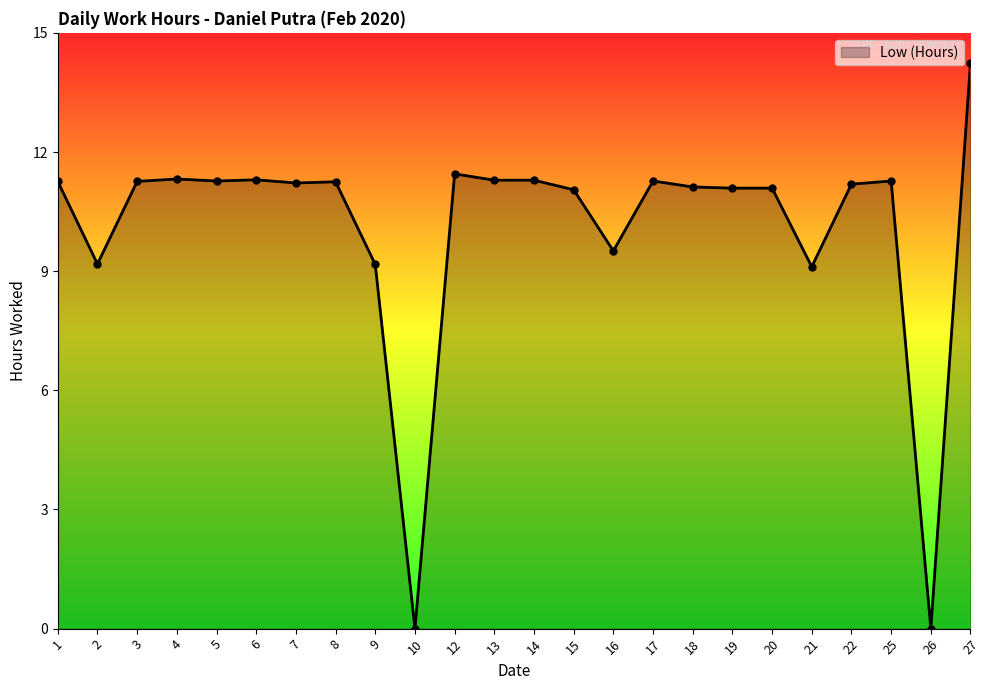

What is the change in value from 14 to 16?

-1.8